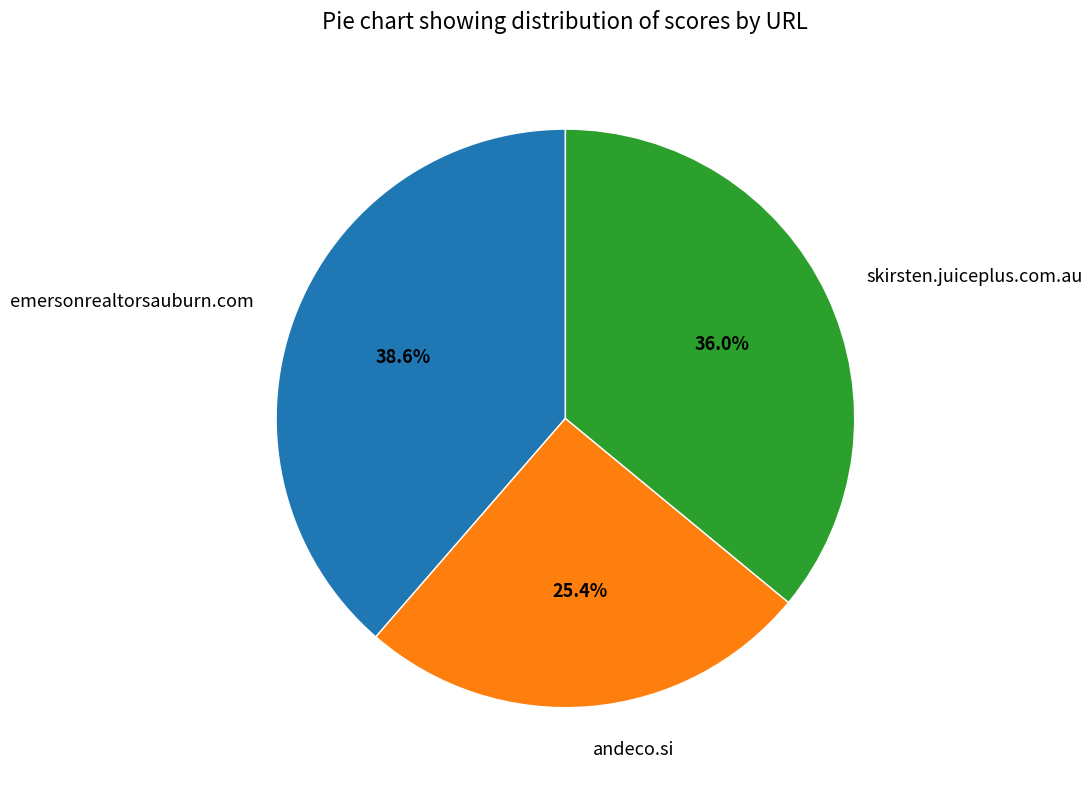

Rank the categories by value from lowest to highest.

andeco.si, skirsten.juiceplus.com.au, emersonrealtorsauburn.com